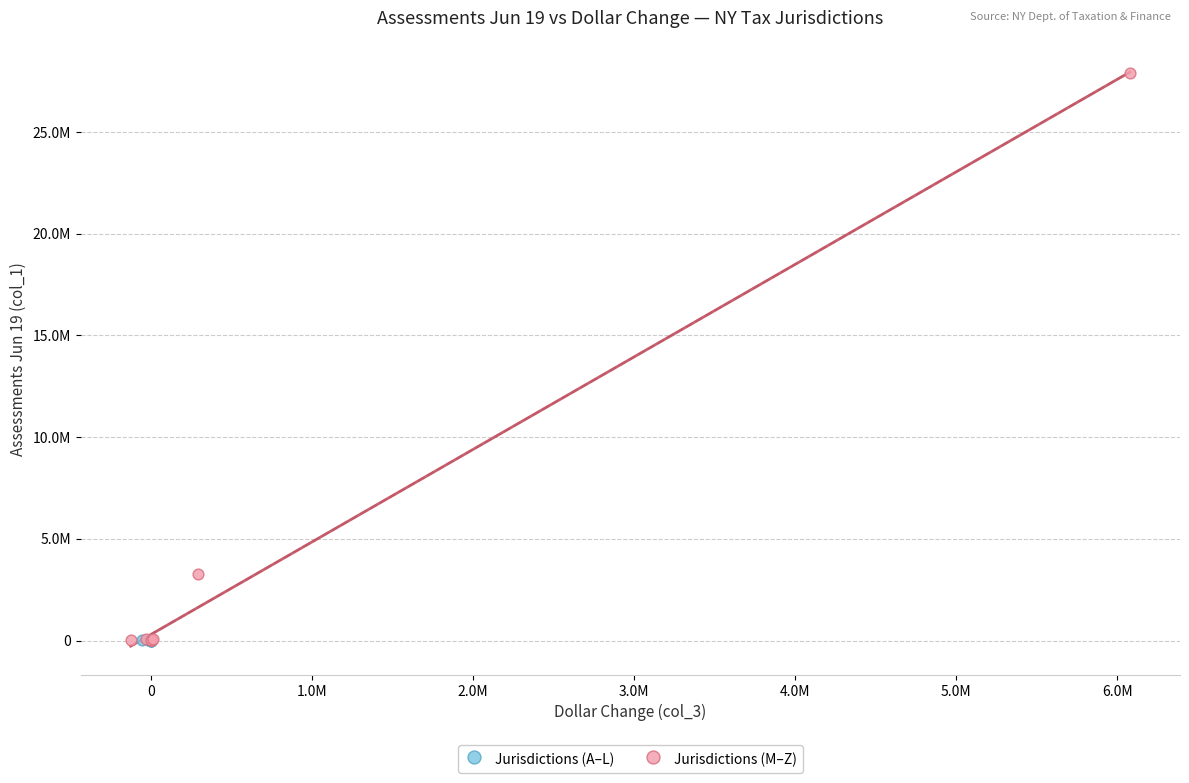

Which series reaches the maximum Y coordinate?

Jurisdictions (M–Z)